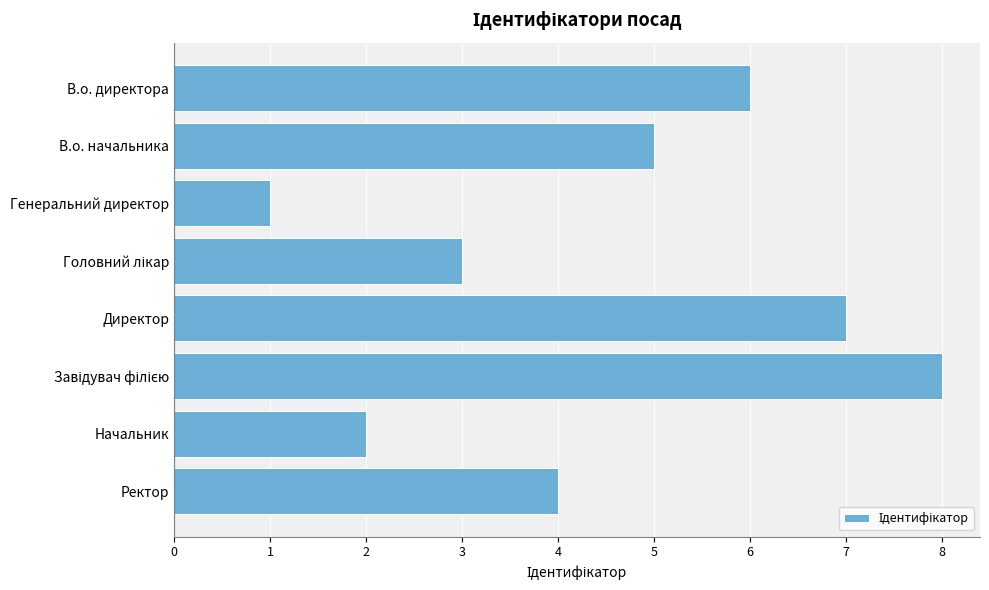

The chart shows a value of 7 at Директор. True or false?

True